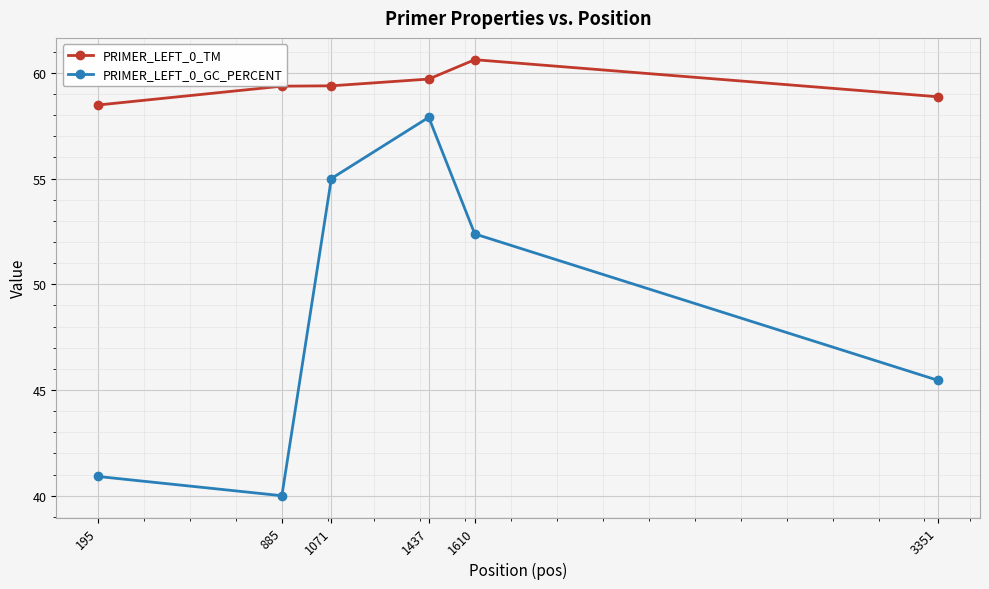

Is it true that PRIMER_LEFT_0_GC_PERCENT equals 40.9 at 195?

True